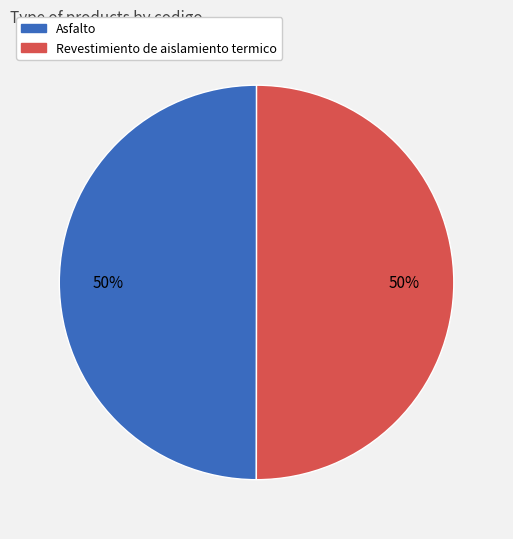

Approximately how many times larger is the value at Revestimiento de aislamiento termico compared to Asfalto?

1.0